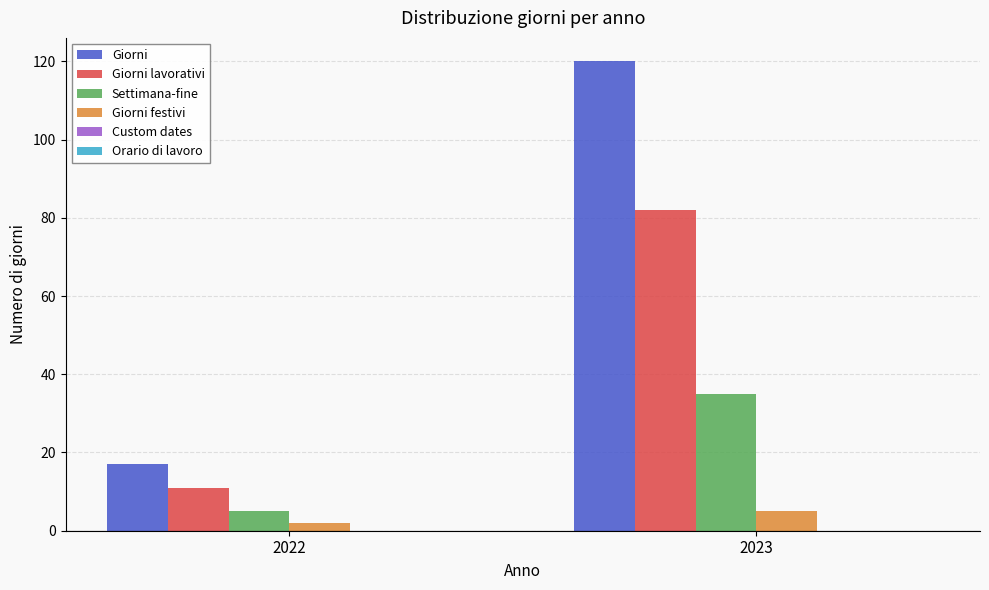

How many bars are there in total?

8